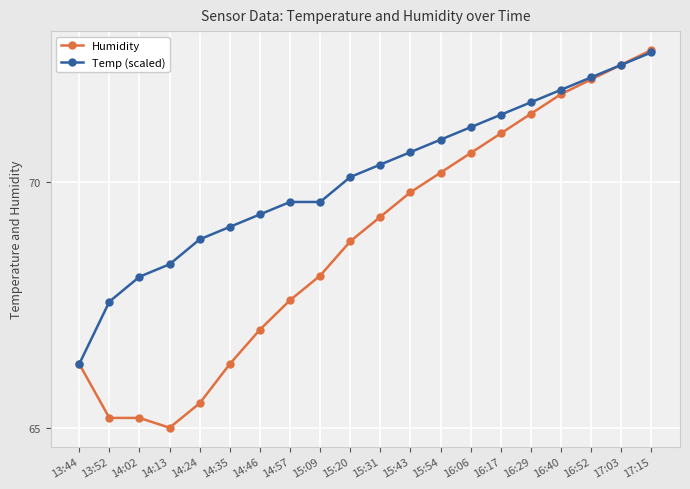

True or false: Humidity has a value of 42.3 at 13:44.

False